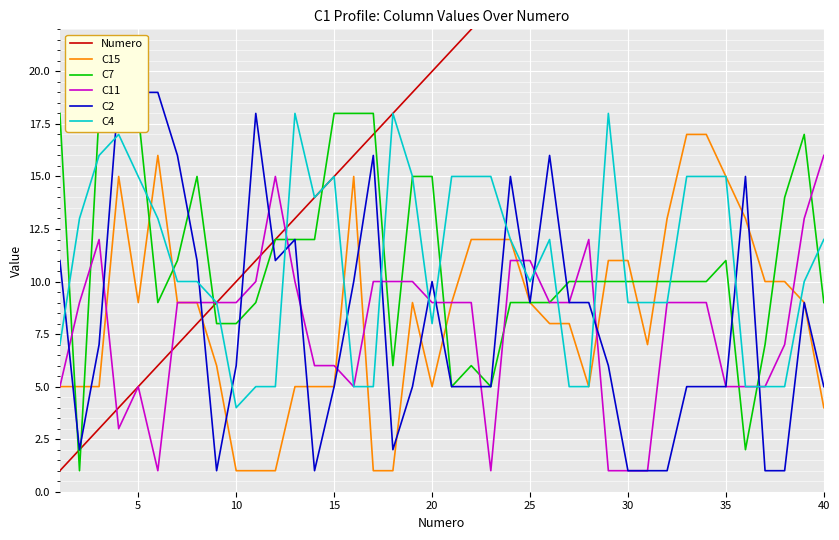

True or false: Numero has more than 0 interior local peaks.

False